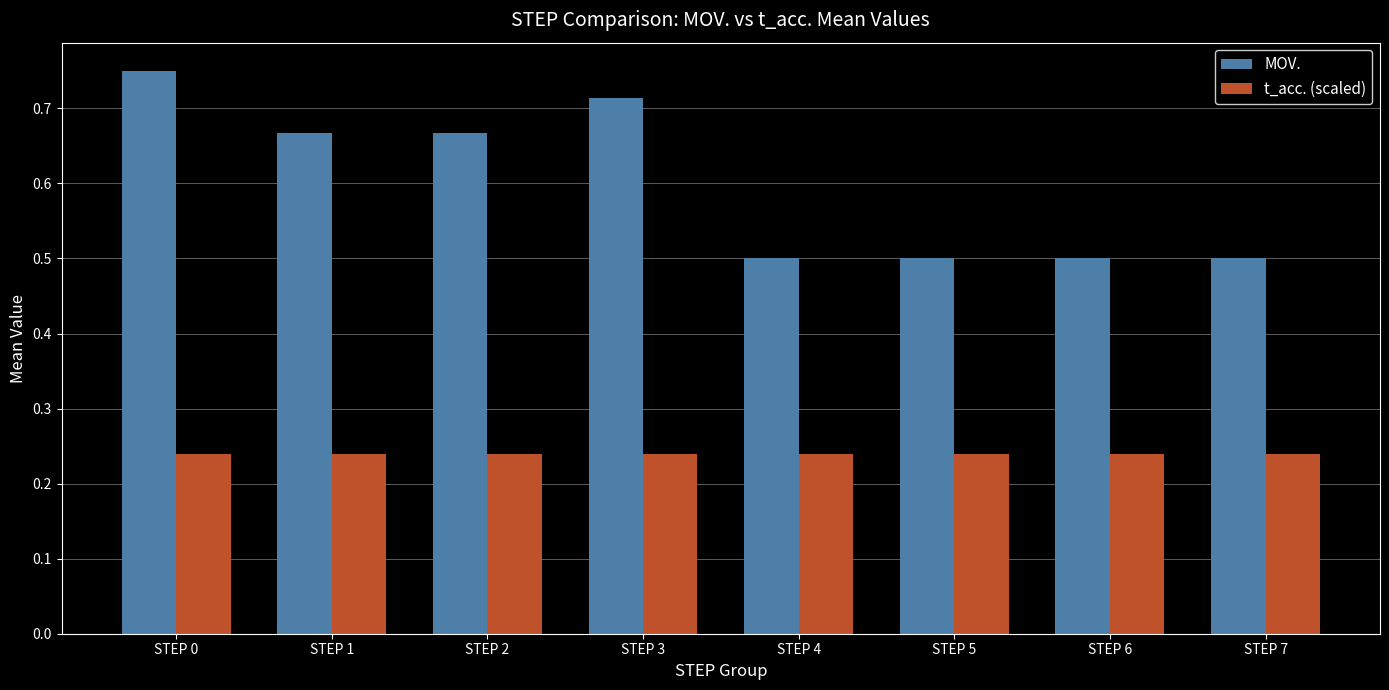

How many bars are there in total?

16